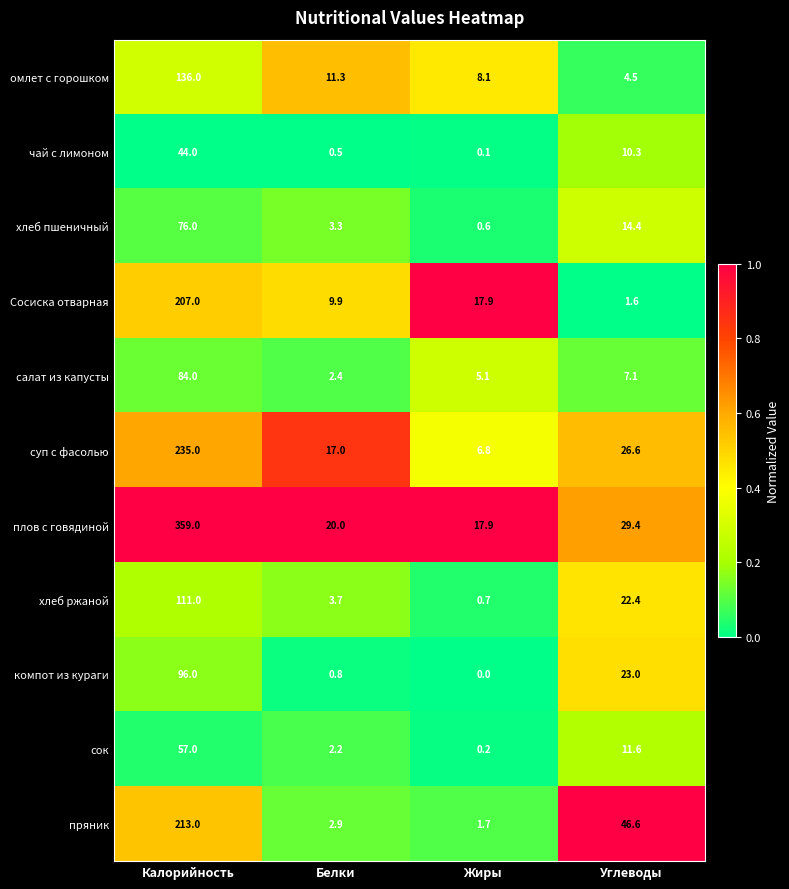

Which category has the lowest value in the плов с говядиной series?

Жиры